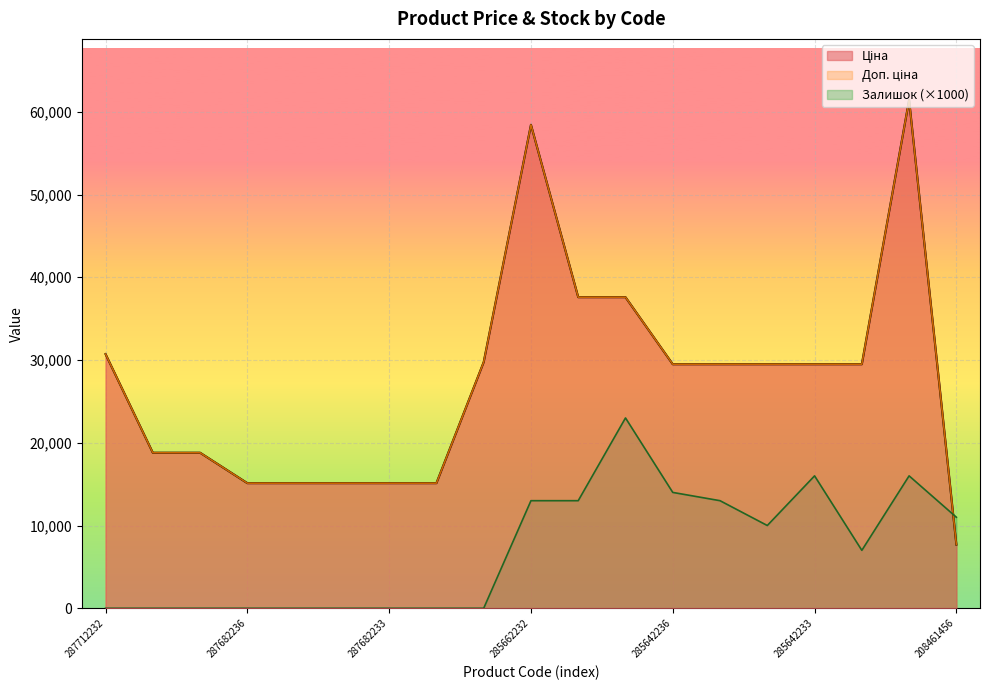

What are all the series names shown in the legend?

Ціна, Доп. ціна, Залишок